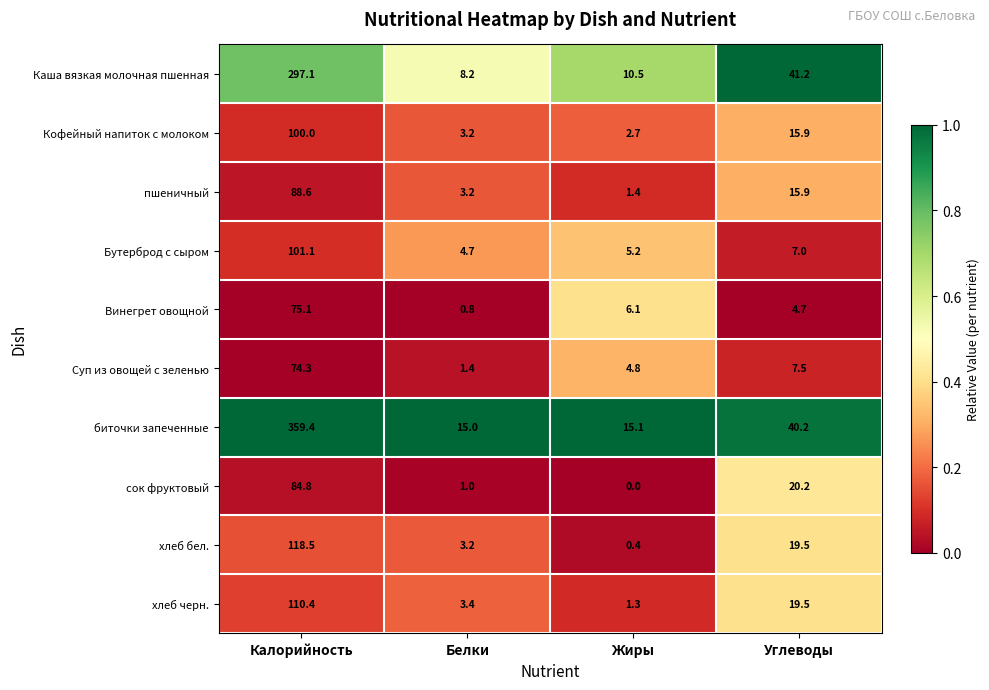

What is the difference between the second highest and second lowest values in the хлеб бел. series?

16.3